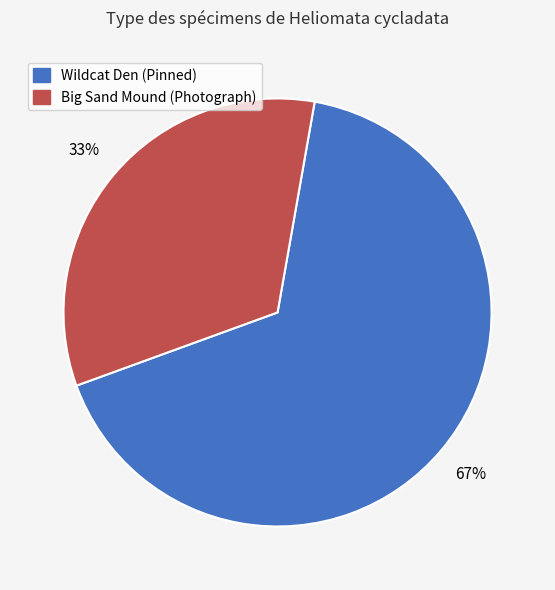

Is there any slice that represents more than half of the pie?

Yes